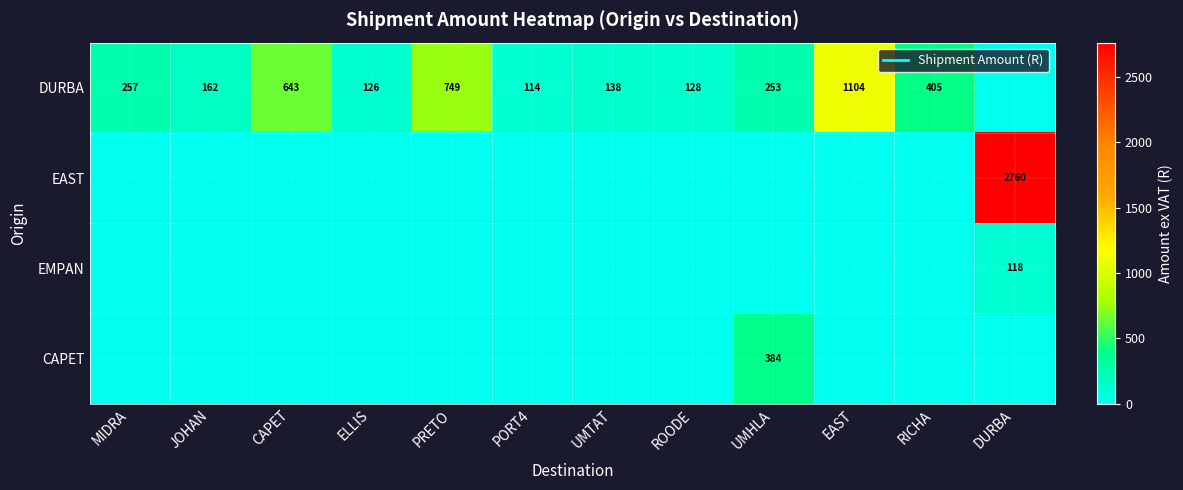

Rank the categories by EAST value from highest to lowest.

DURBA, MIDRA, JOHAN, CAPET, ELLIS, PRETO, PORT4, UMTAT, ROODE, UMHLA, EAST, RICHA